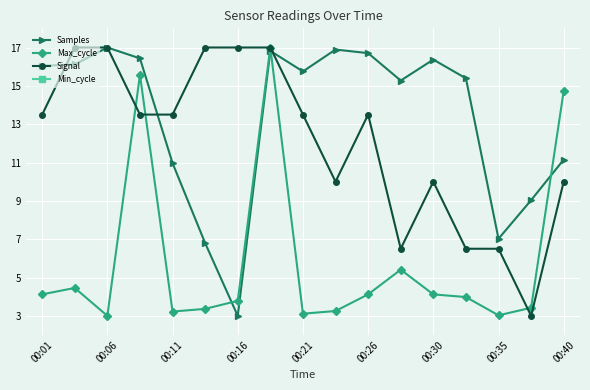

At how many categories does at least one series exceed 1?

17